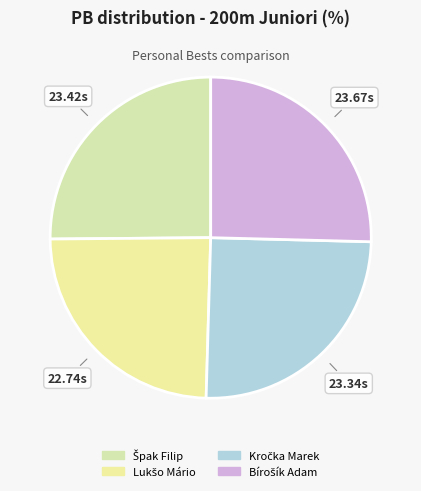

Is there any slice that represents more than half of the pie?

No